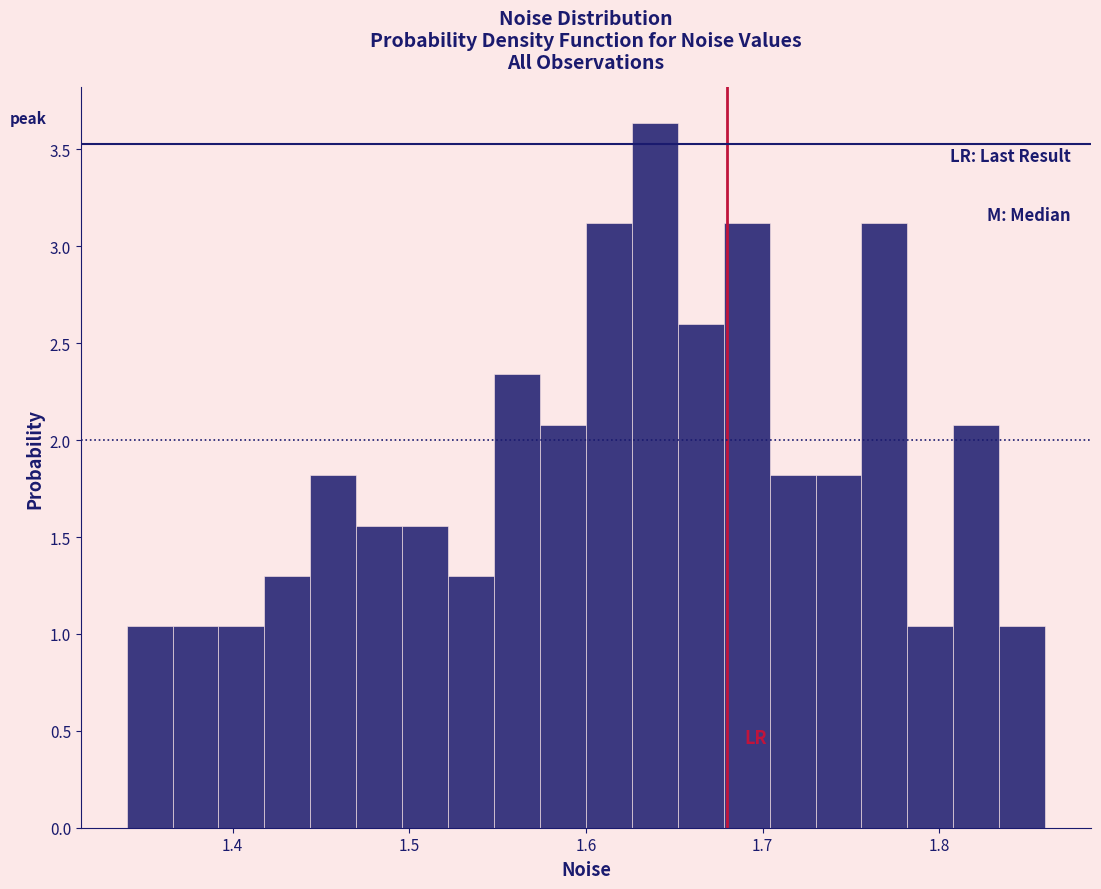

Around what value on the x-axis is the tallest bar? Give the approximate position of its centre, as read against the axis.

1.64